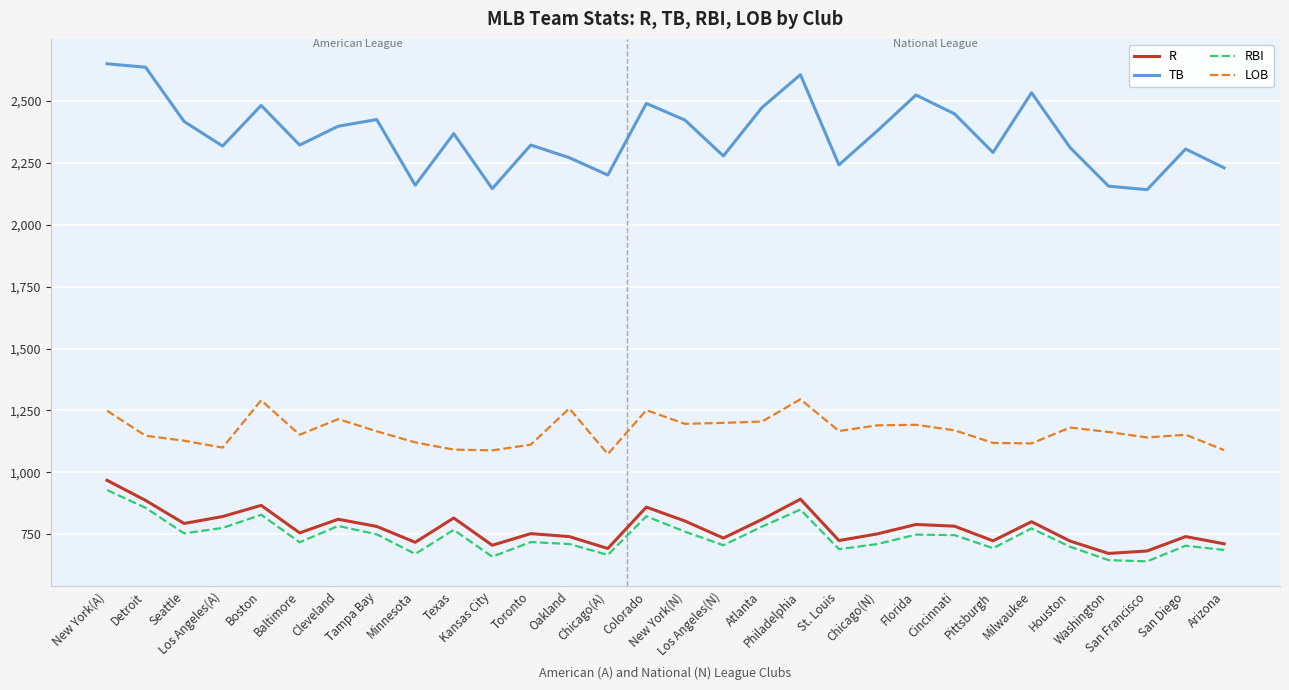

Which series has the largest range (max minus min)?

TB